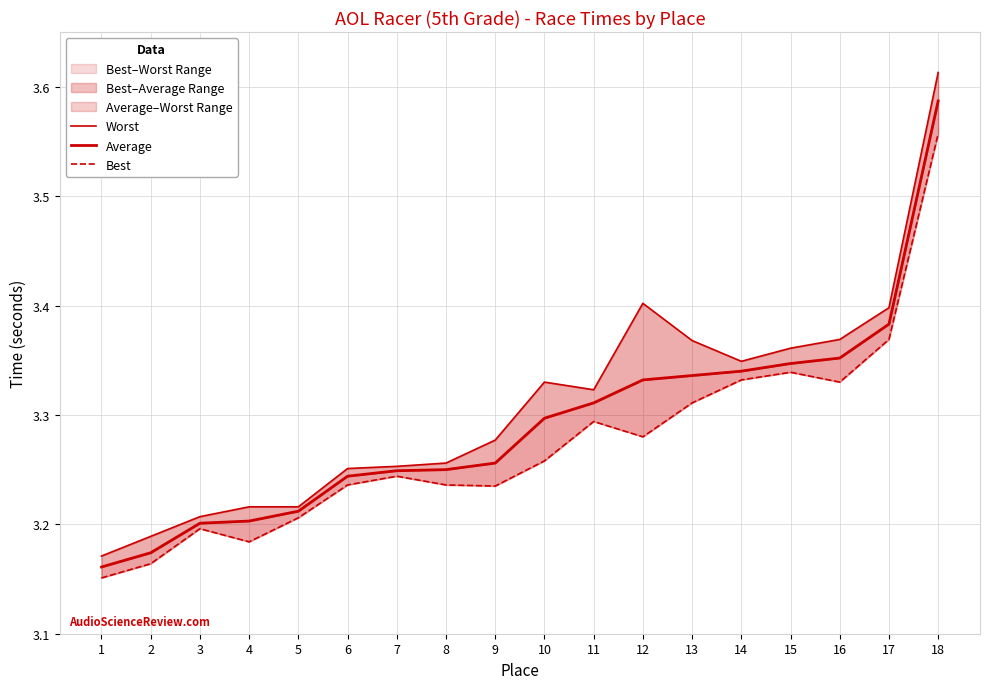

Rank the series at 11 from lowest to highest value.

Best, Average, Worst